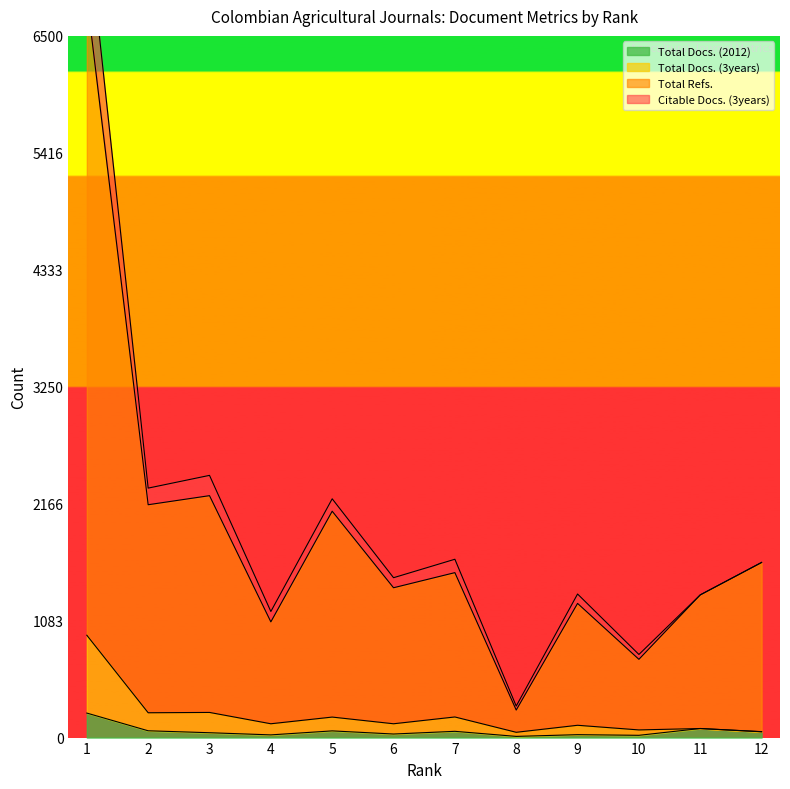

True or false: Total Docs. (2012) and Total Refs. intersect in this chart.

False